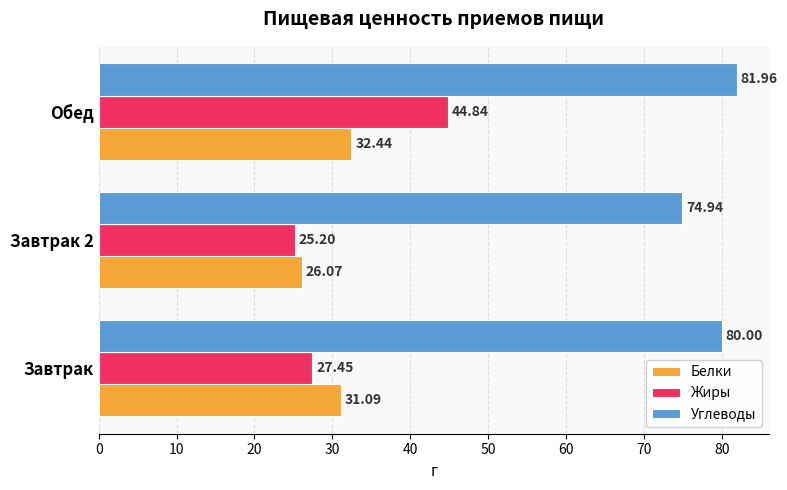

Which series has the largest total across all categories?

Углеводы